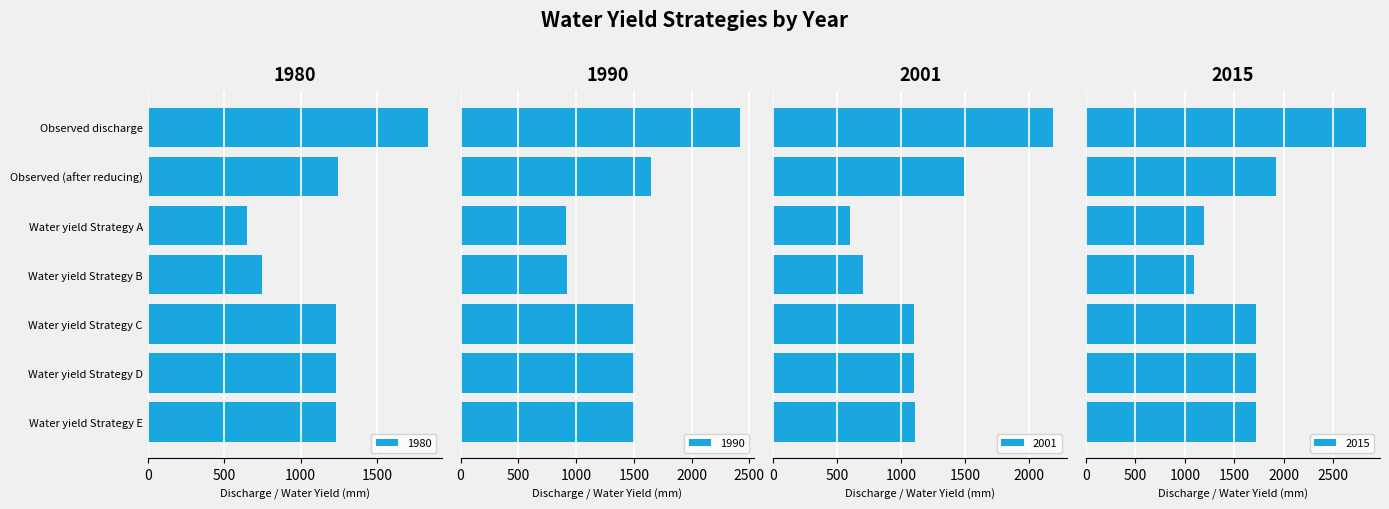

What is the sum of all 1980 values?

8165.1